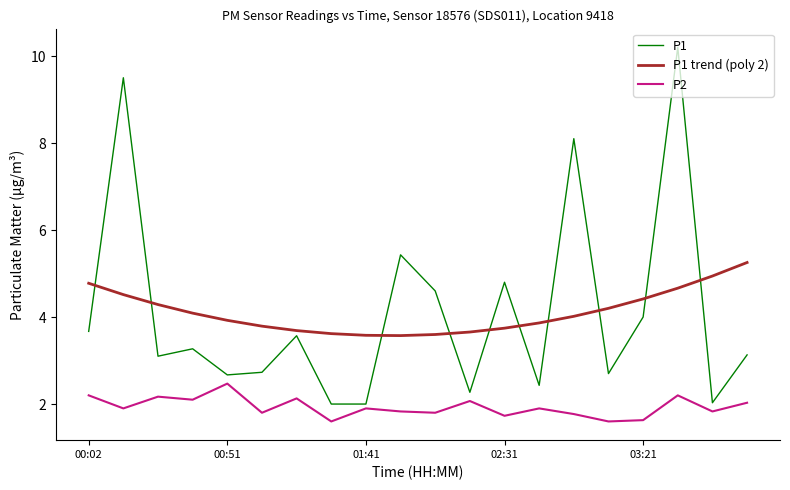

Rank the series by their maximum value, from highest to lowest.

P1, P1 trend (poly 2), P2